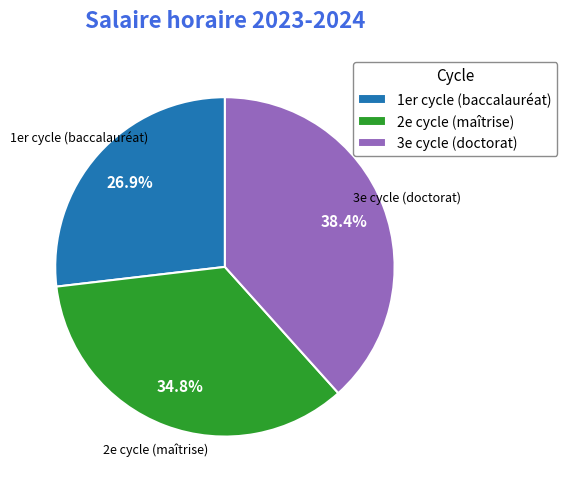

Combined, do 2e cycle (maîtrise) and 1er cycle (baccalauréat) account for over 50%?

Yes